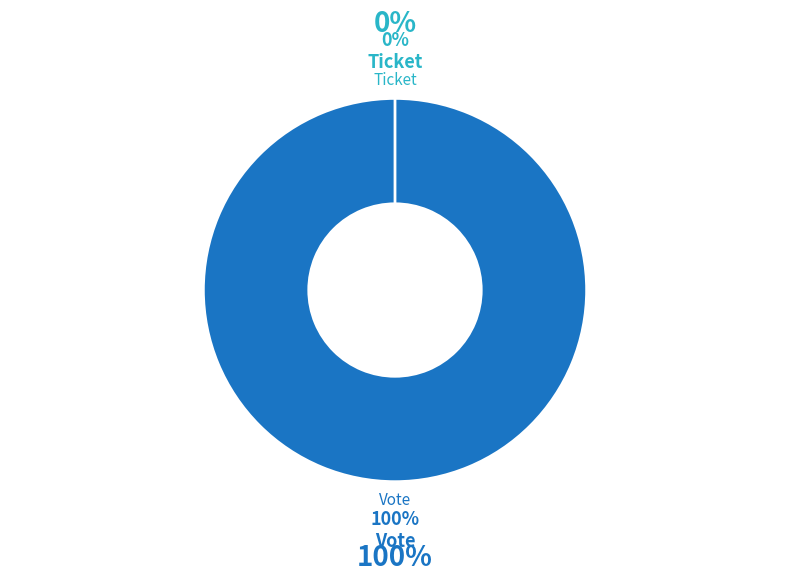

To the nearest percent, what is the combined percentage of Vote and Ticket?

100%